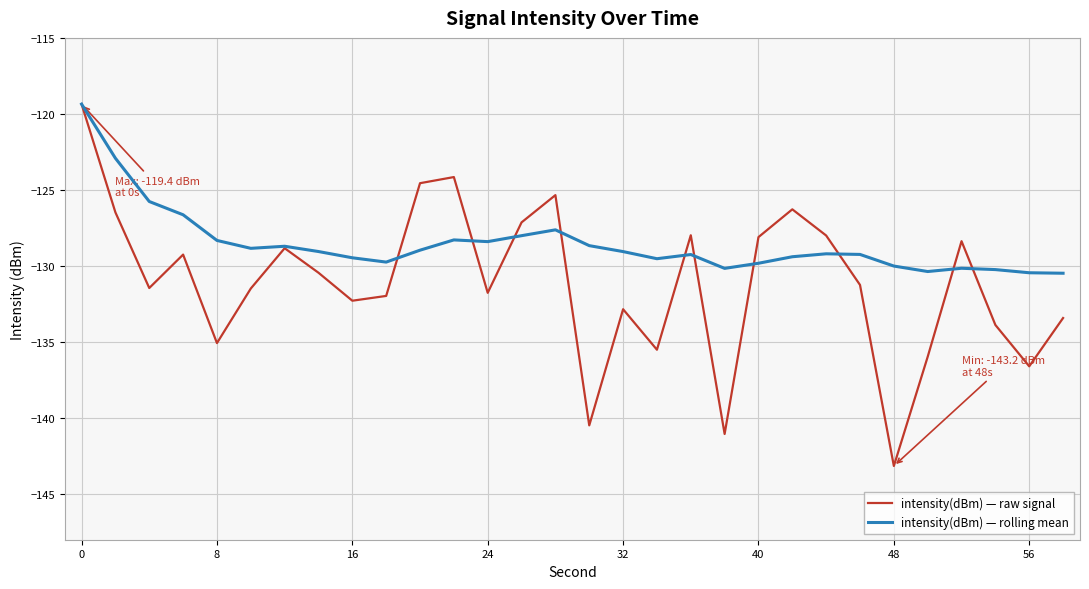

In intensity(dBm) — raw signal, how many points are higher than both neighbors (excluding endpoints)?

8